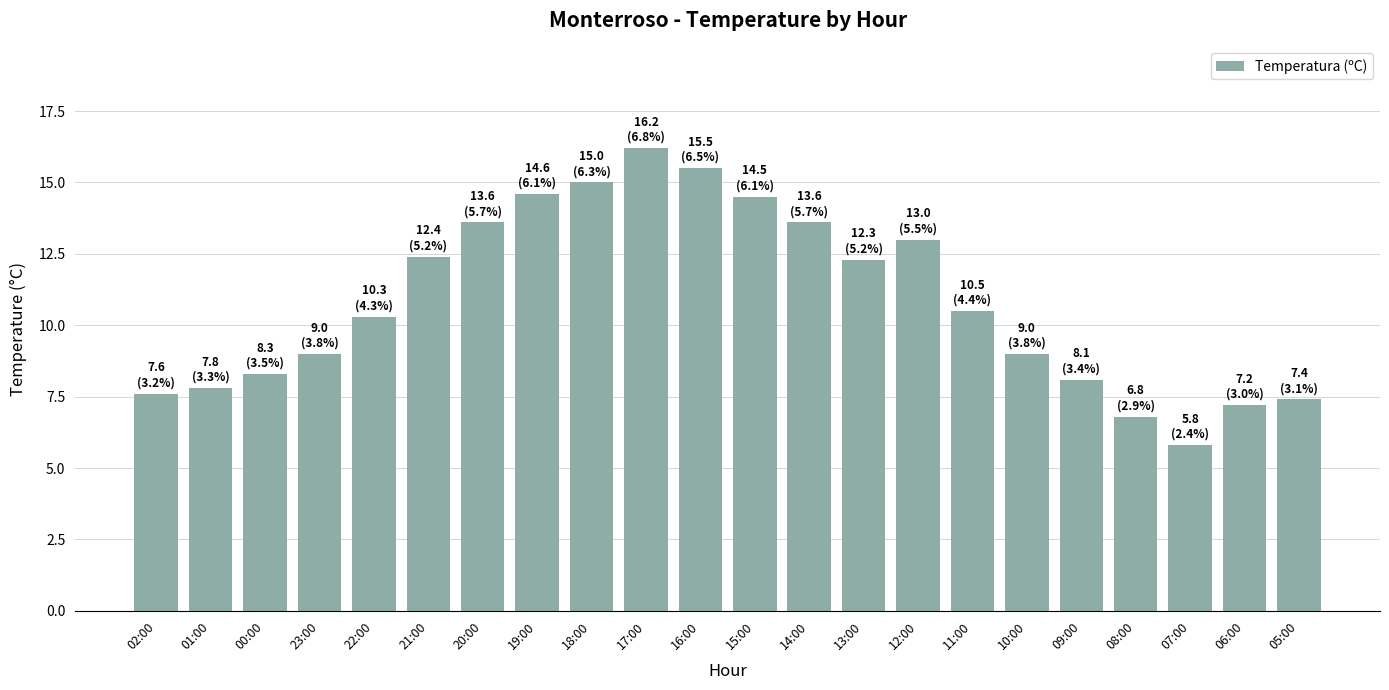

Reading left to right, transcribe all the data shown in this chart.

02:00=7.6	01:00=7.8	00:00=8.3	23:00=9.0	22:00=10.3	21:00=12.4	20:00=13.6	19:00=14.6	18:00=15.0	17:00=16.2	16:00=15.5	15:00=14.5	14:00=13.6	13:00=12.3	12:00=13.0	11:00=10.5	10:00=9.0	09:00=8.1	08:00=6.8	07:00=5.8	06:00=7.2	05:00=7.4